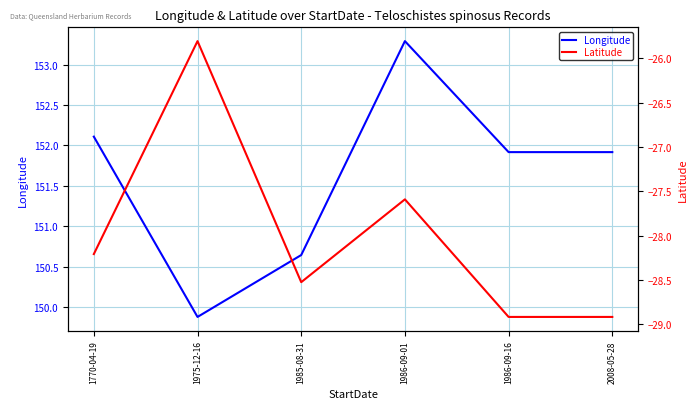

At which label does Longitude first exceed 151?

1770-04-19